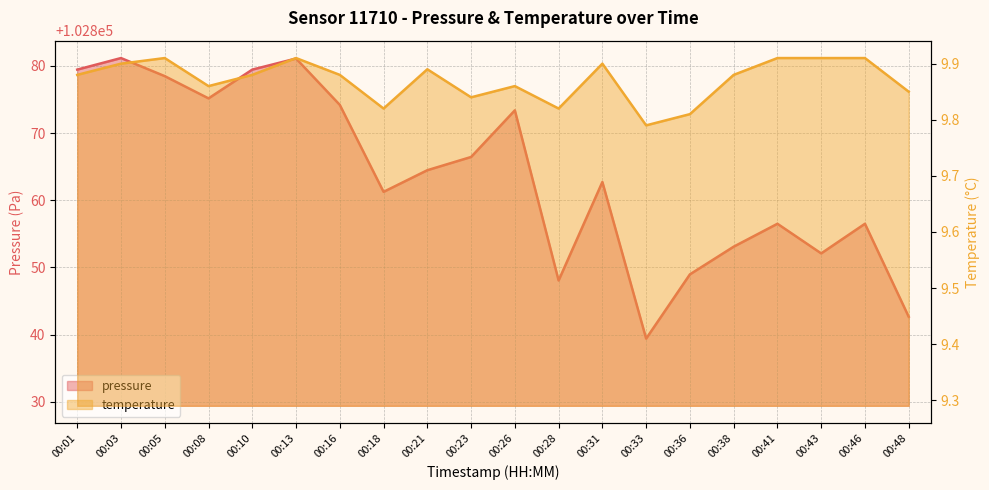

At which category does the chart reach its peak across all series?

00:03